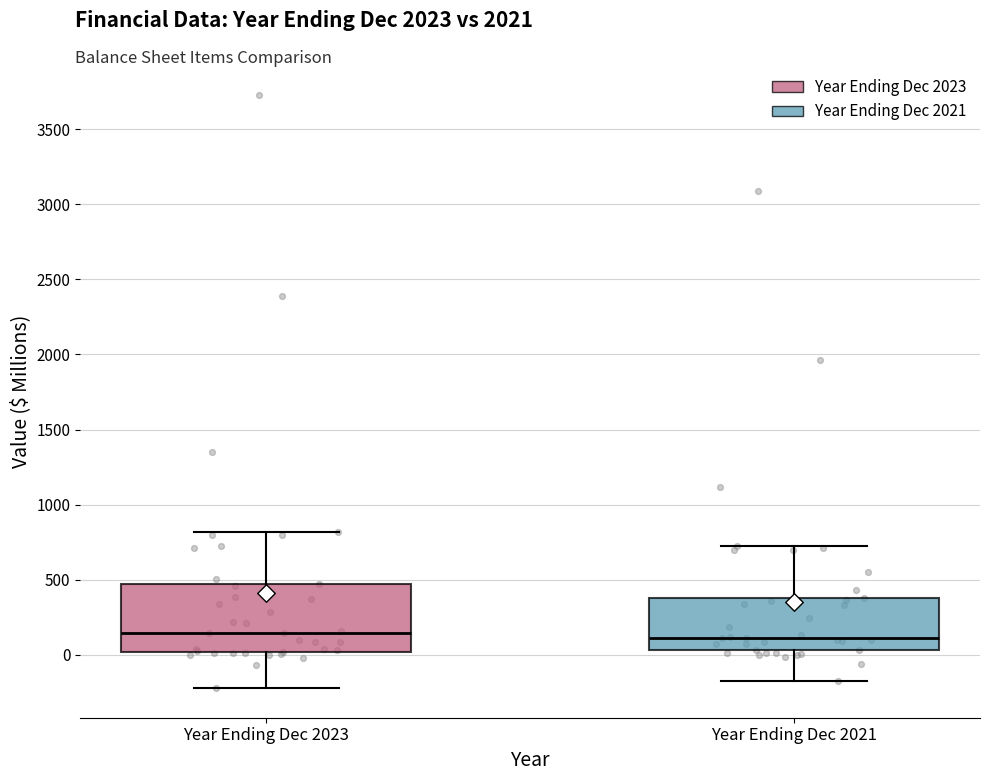

Which box is the tallest, from its lower edge to its upper edge?

Year Ending Dec 2023